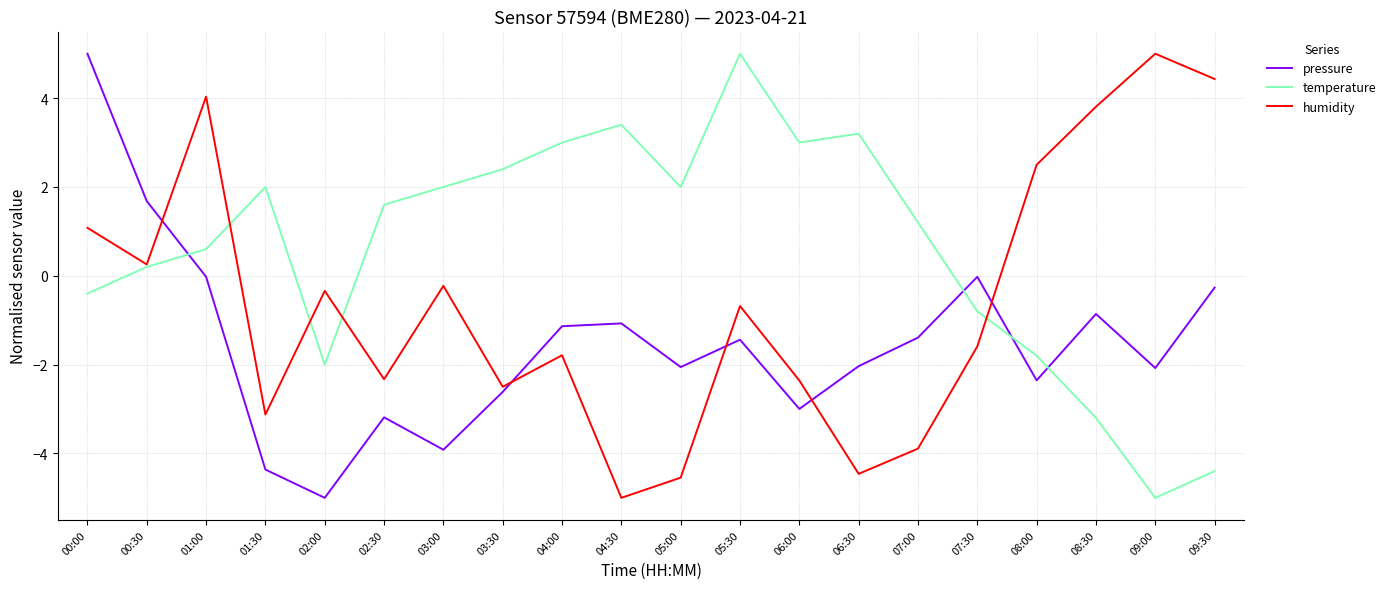

What is the difference between the highest and lowest values at 04:00?

4.8